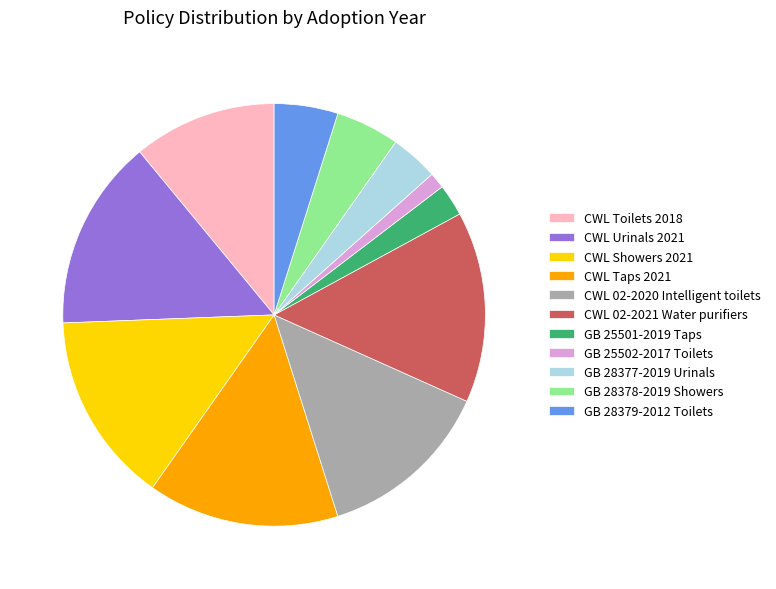

Is it true that CWL Taps 2021 is 6% of the pie?

False